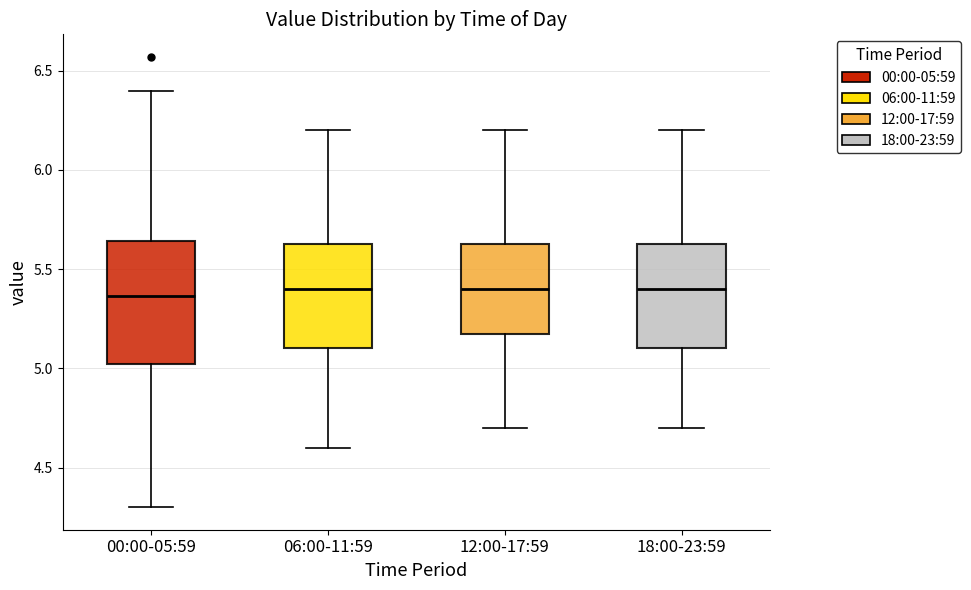

Comparing the boxes themselves (not the whiskers), which one is the tallest?

00:00-05:59